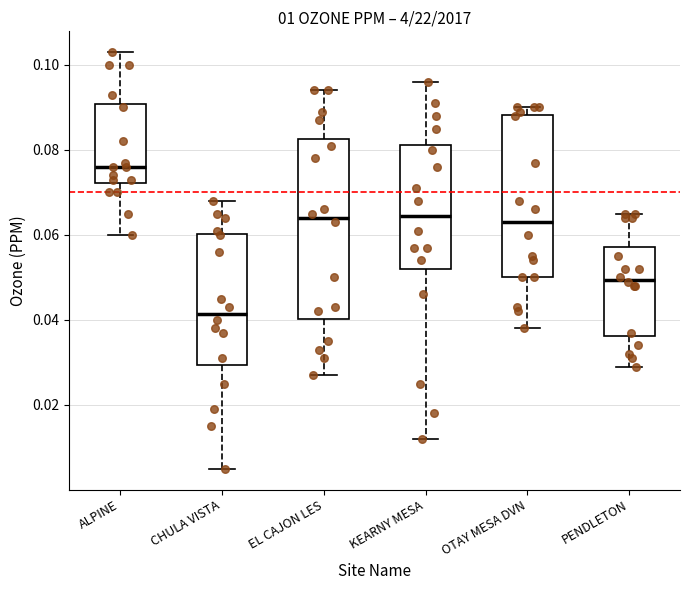

Reading left to right, read every box against the y-axis: the position of its median line, the range the box covers, and the ends of its whiskers. The values are not printed on the chart, so give them approximately, as read against the axis.

ALPINE: median 0.076, box 0.072 to 0.090, whiskers 0.060 to 0.104
CHULA VISTA: median 0.042, box 0.030 to 0.060, whiskers 0.006 to 0.068
EL CAJON LES: median 0.064, box 0.040 to 0.082, whiskers 0.028 to 0.094
KEARNY MESA: median 0.064, box 0.052 to 0.082, whiskers 0.012 to 0.096
OTAY MESA DVN: median 0.064, box 0.050 to 0.088, whiskers 0.038 to 0.090
PENDLETON: median 0.050, box 0.036 to 0.058, whiskers 0.030 to 0.066